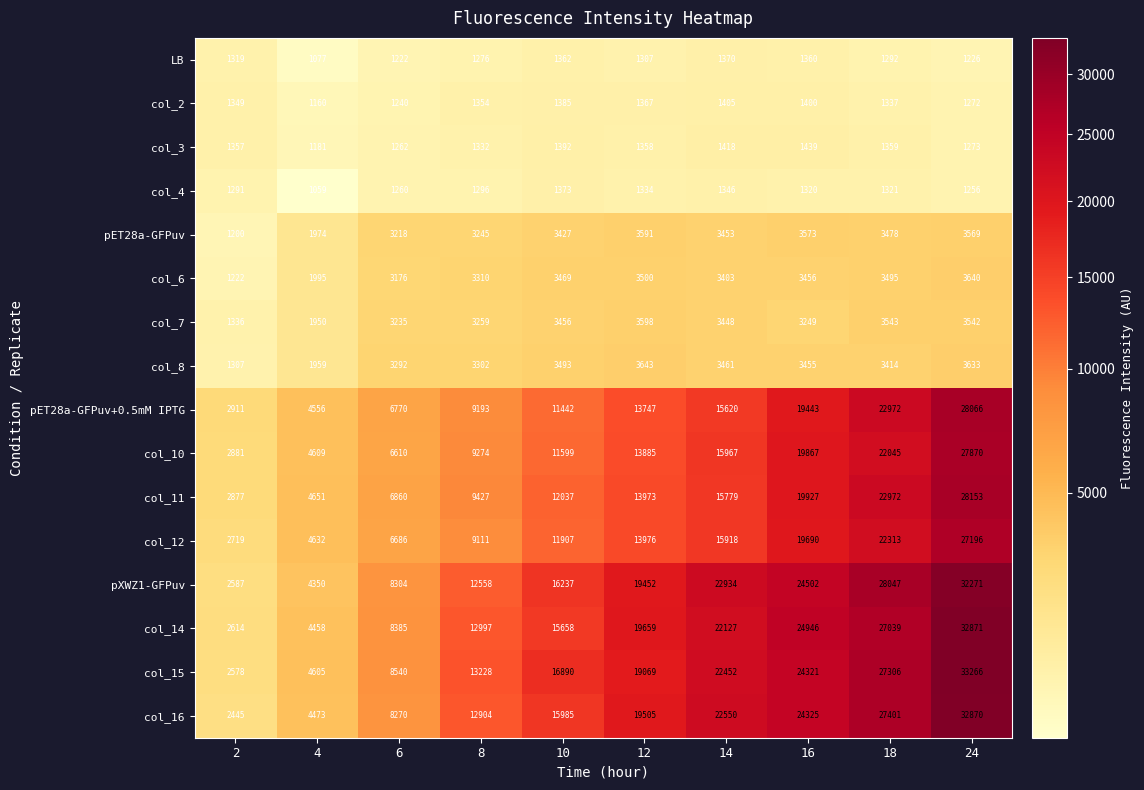

At 16, list the series in order from largest to smallest.

col_14, pXWZ1-GFPuv, col_16, col_15, col_11, col_10, col_12, pET28a-GFPuv+0.5mM IPTG, pET28a-GFPuv, col_6, col_8, col_7, col_3, col_2, LB, col_4